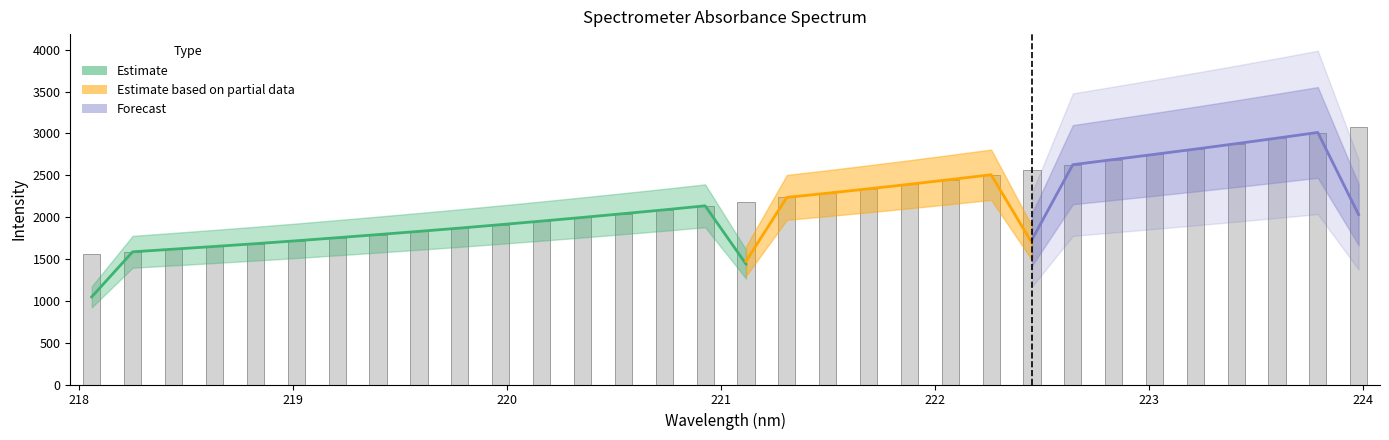

How many data points are less than 2185?

16